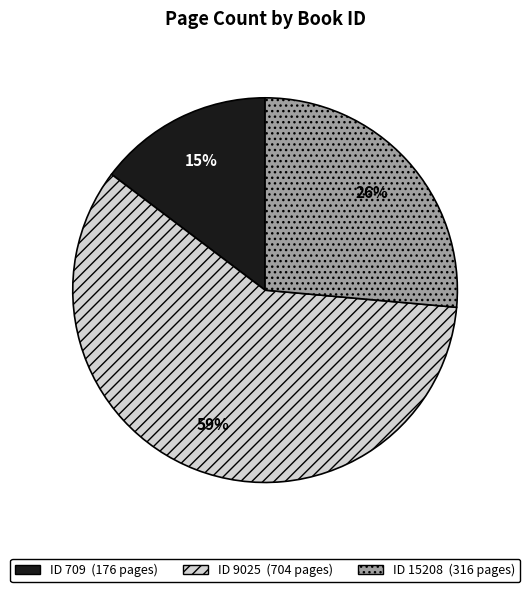

To the nearest percent, what is the average slice percentage?

33%